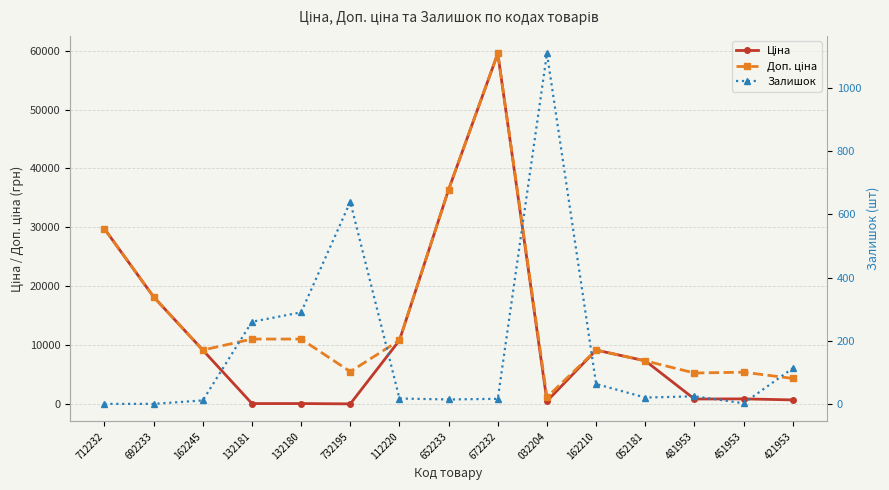

How many lines are shown in the chart?

3